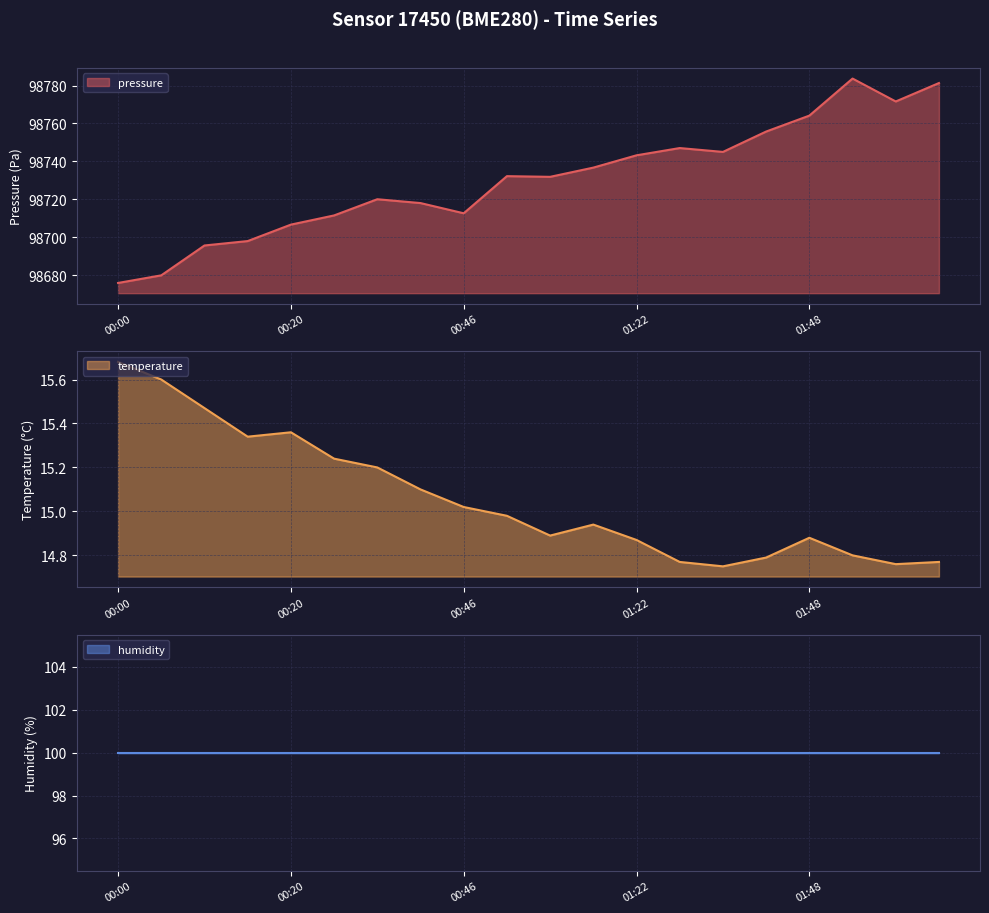

At which label does temperature reach its peak?

00:00